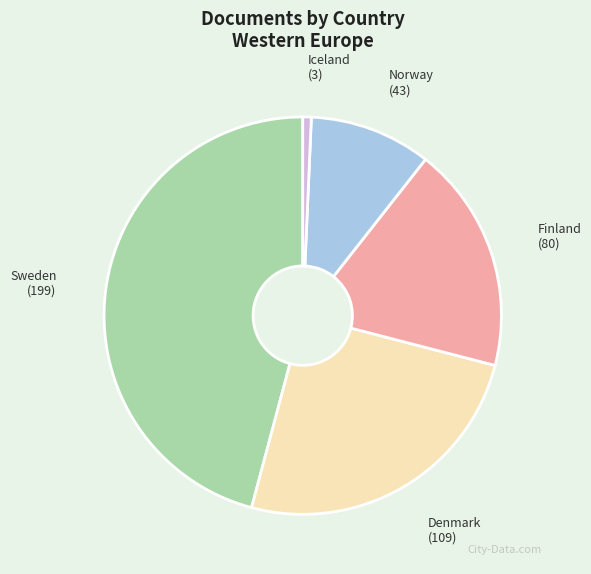

Which slice is the largest?

Sweden